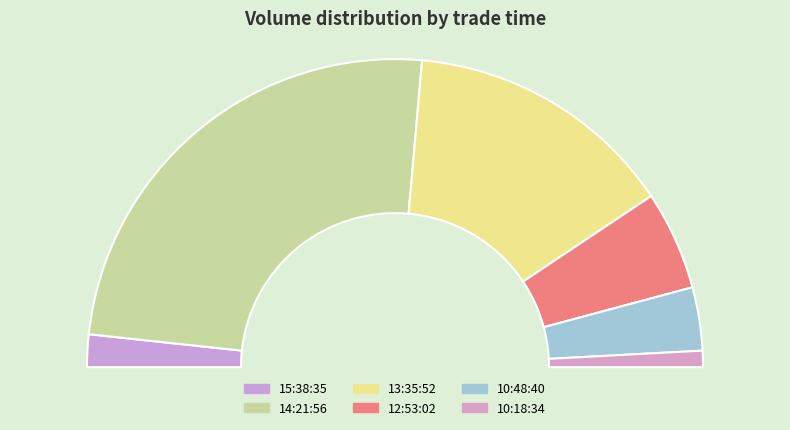

To the nearest percent, what is the average slice percentage?

17%